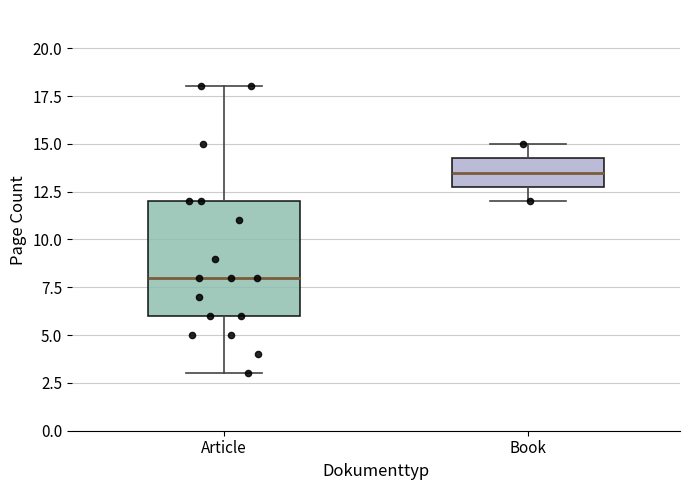

Where is the upper edge of the box for Book on the y-axis? The values are not printed on the chart, so give them approximately, as read against the axis.

14.5